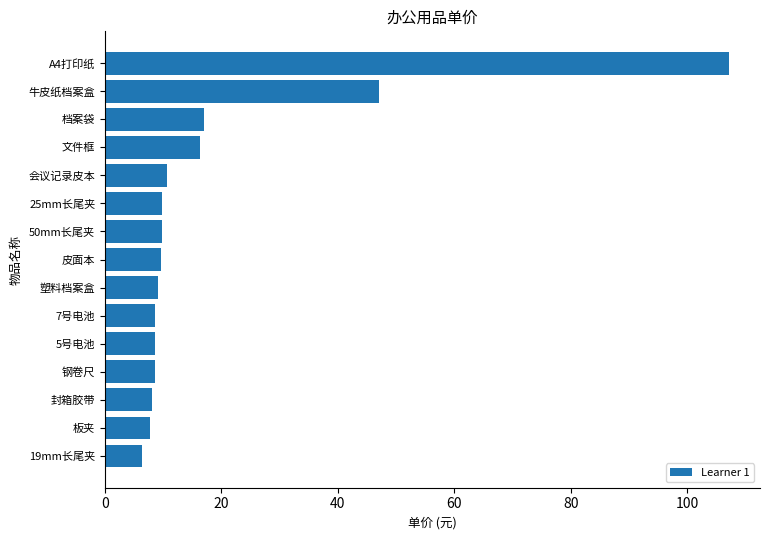

What is the change in value from 50mm长尾夹 to A4打印纸?

+97.4